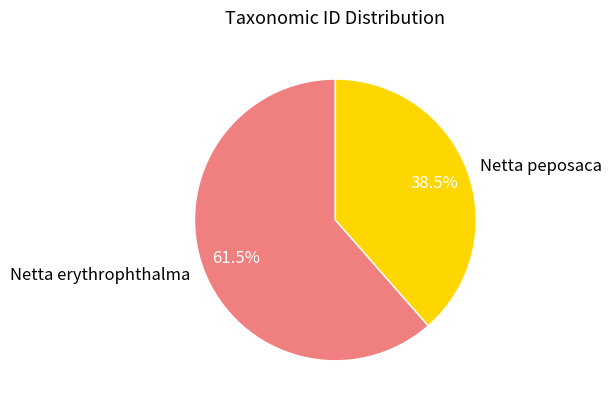

What is the smallest slice in the pie chart?

Netta peposaca